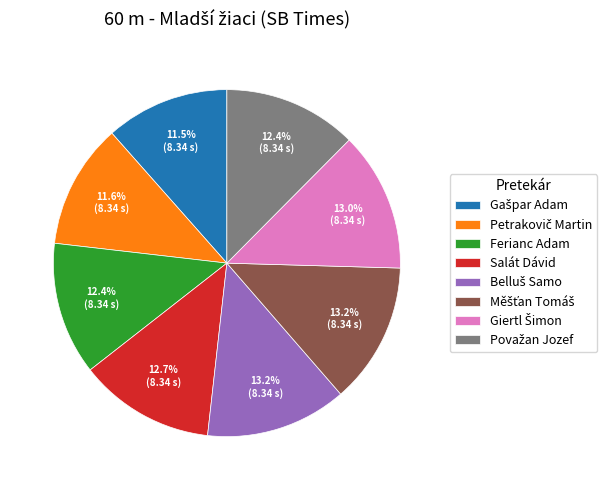

How many segments does this pie chart have?

8